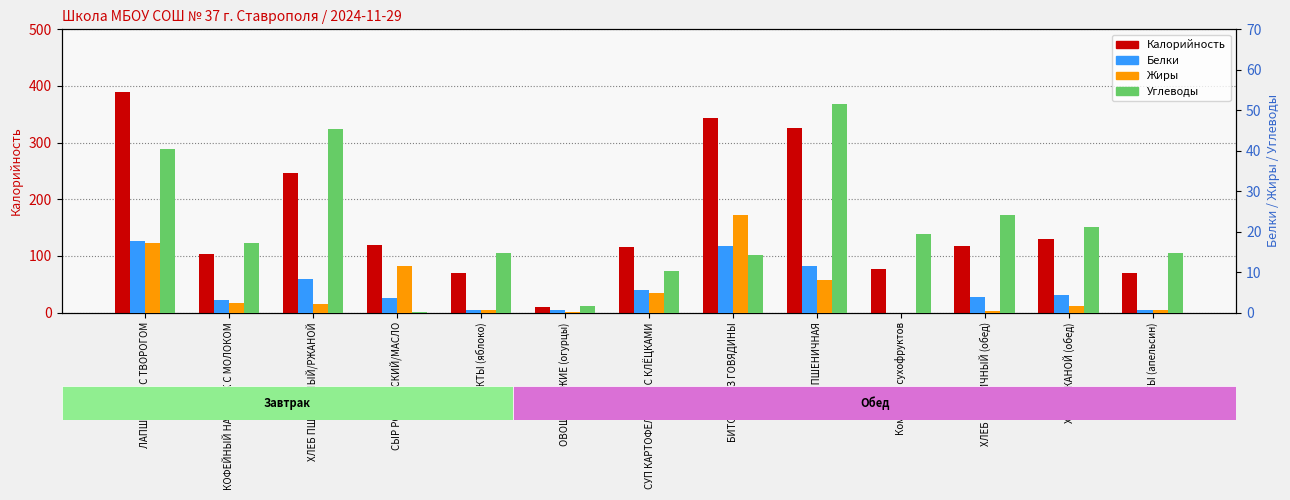

How many values in the Калорийность series exceed 116?

7